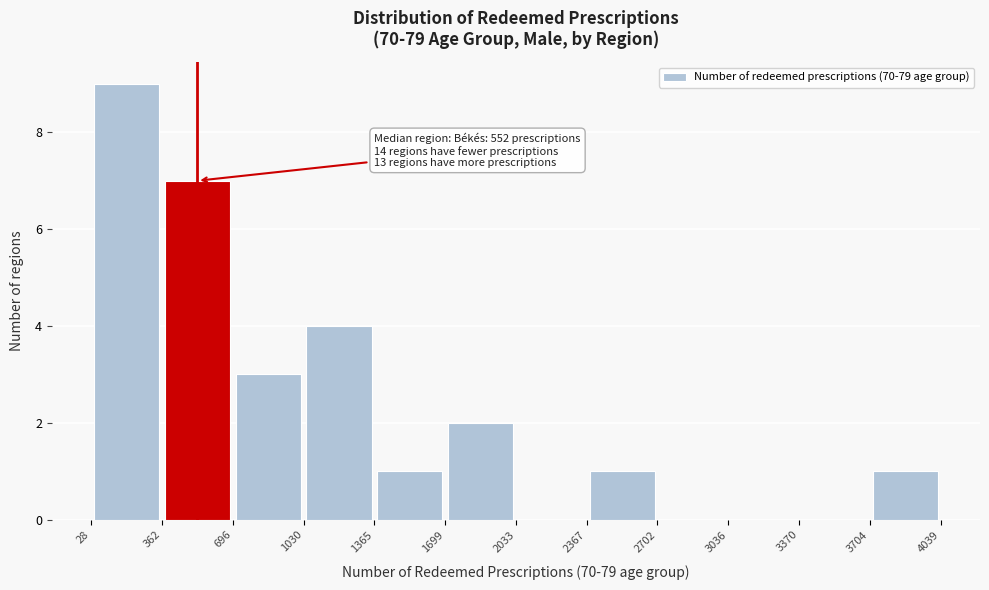

Over which range of the x-axis is the bar tallest?

28 to 362